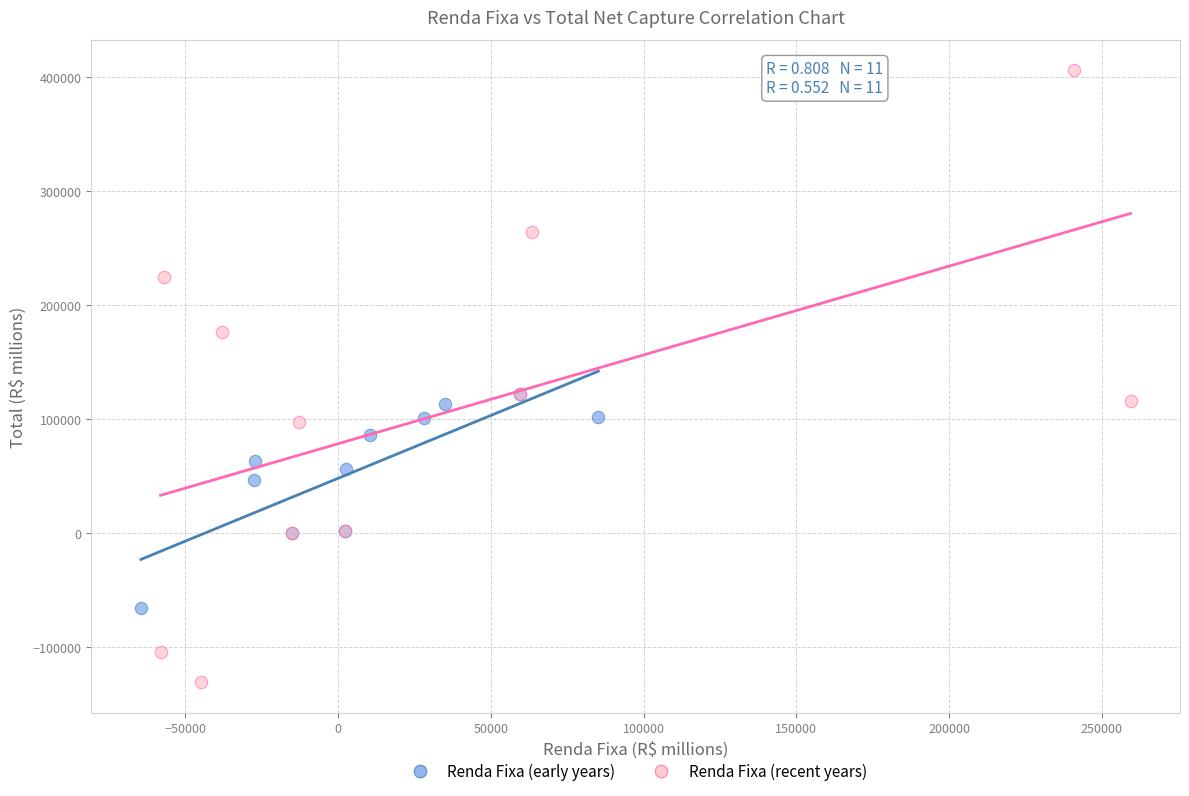

Which series has the largest Y range (max minus min)?

Renda Fixa (recent years)